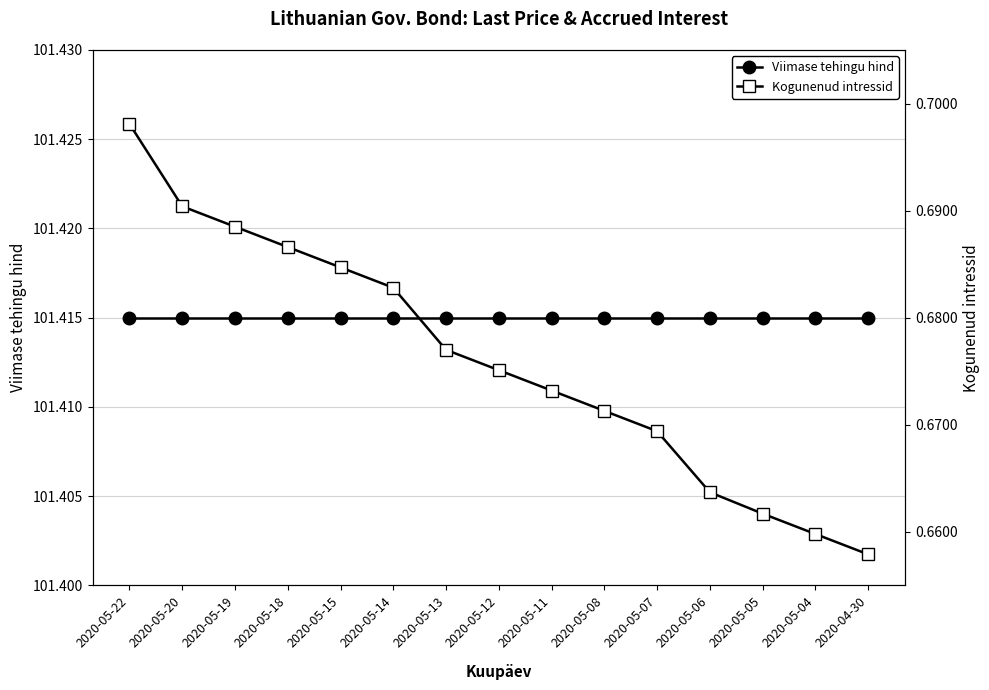

Count the number of data series in this chart.

2